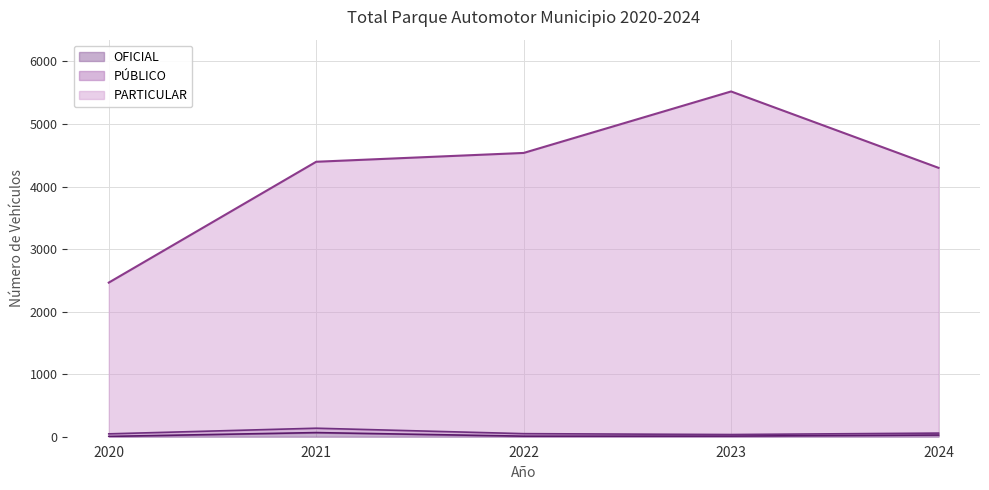

True or false: OFICIAL has a value of 5 at 2020.

True